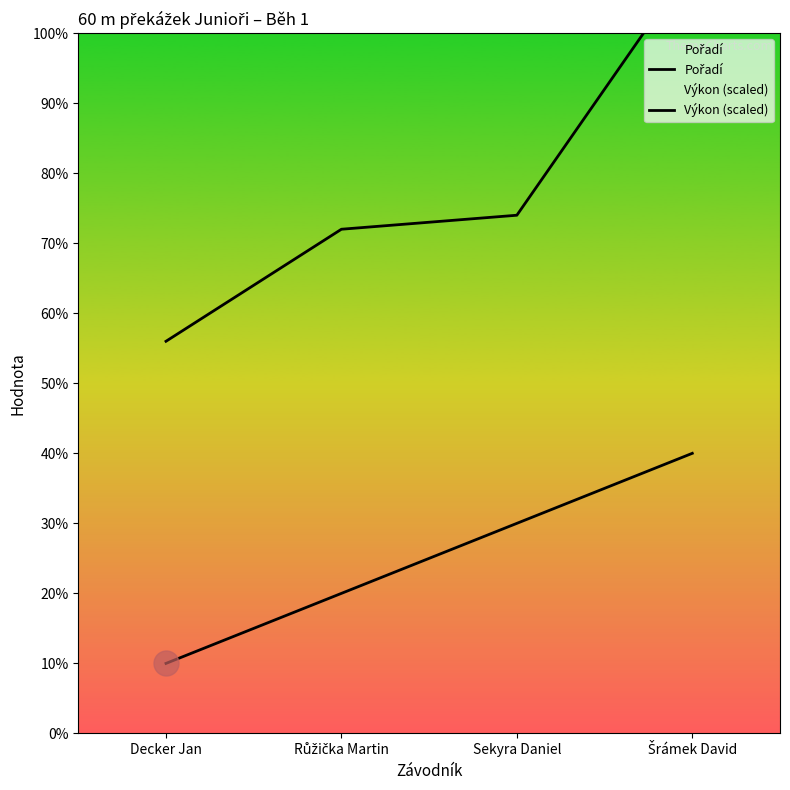

Reading left to right, what are all the values shown in this chart?

Pořadí: 1.0	2.0	3.0	4.0
Výkon (scaled): 5.6	7.2	7.4	11.0